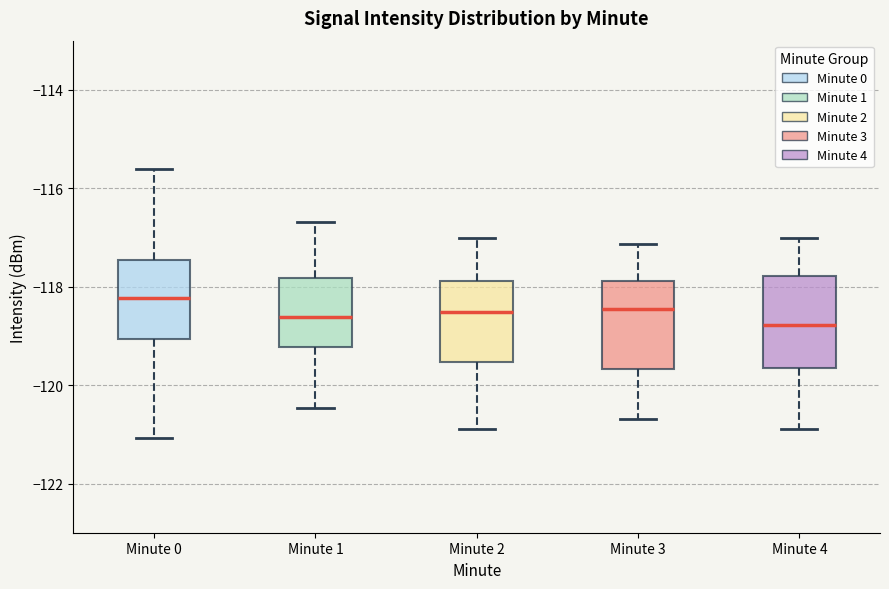

Reading left to right, read every box against the y-axis: the position of its median line, the range the box covers, and the ends of its whiskers. The values are not printed on the chart, so give them approximately, as read against the axis.

Minute 0: median -118.2, box -119.0 to -117.4, whiskers -121.0 to -115.6
Minute 1: median -118.6, box -119.2 to -117.8, whiskers -120.4 to -116.6
Minute 2: median -118.6, box -119.6 to -117.8, whiskers -120.8 to -117.0
Minute 3: median -118.4, box -119.6 to -117.8, whiskers -120.6 to -117.2
Minute 4: median -118.8, box -119.6 to -117.8, whiskers -121.0 to -117.0